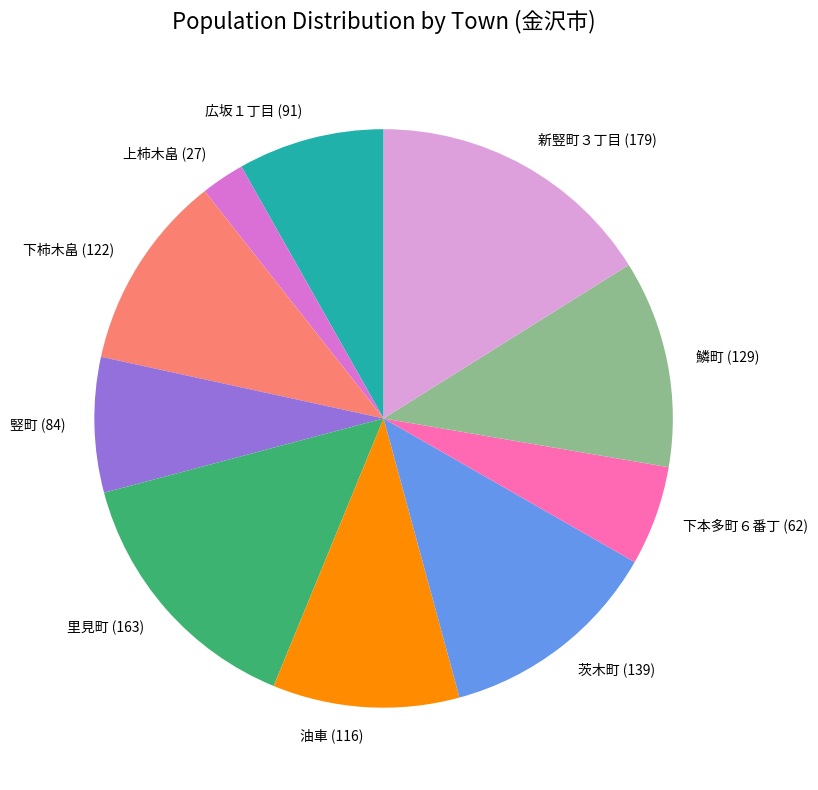

Count the number of slices in the pie.

10